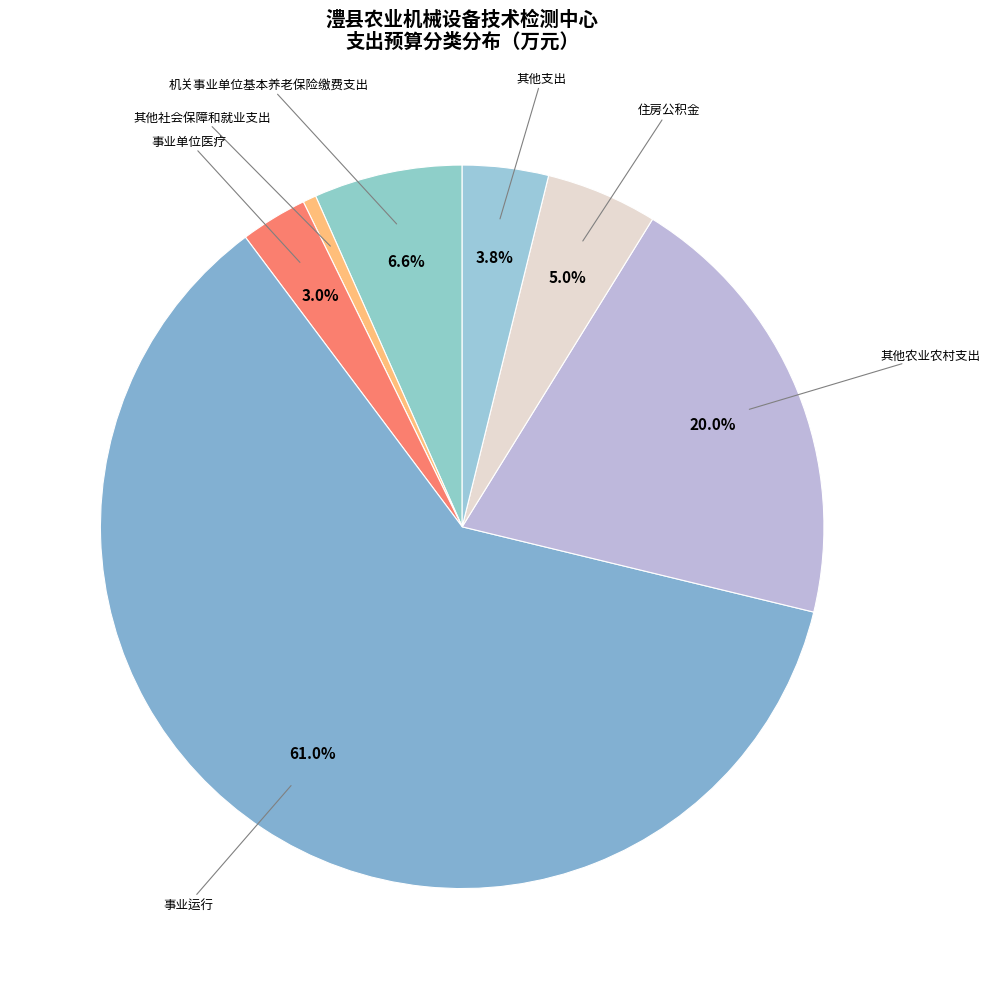

Count the number of slices in the pie.

7